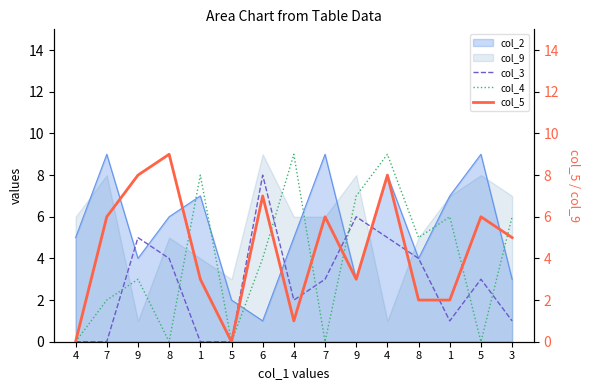

Which series has the widest spread of values?

col_4